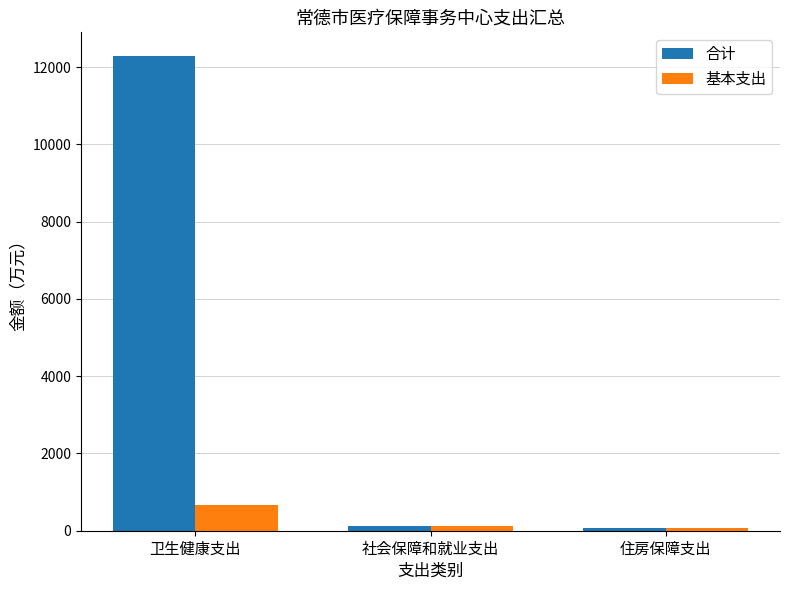

List the series in order of their overall mean, lowest first.

基本支出, 合计